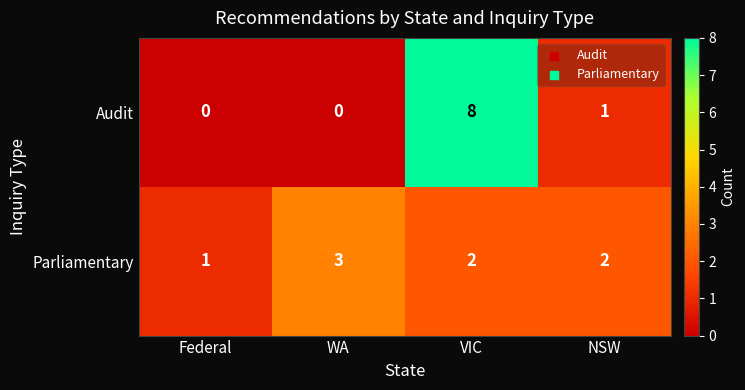

The Parliamentary series shows 4 at VIC. True or false?

False